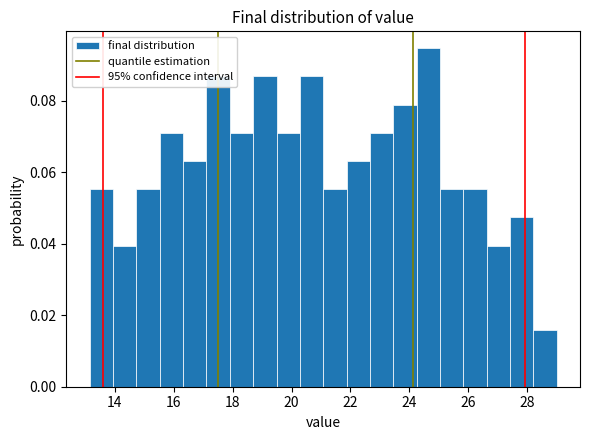

Around what value on the x-axis is the tallest bar? Give the approximate position of its centre, as read against the axis.

24.6